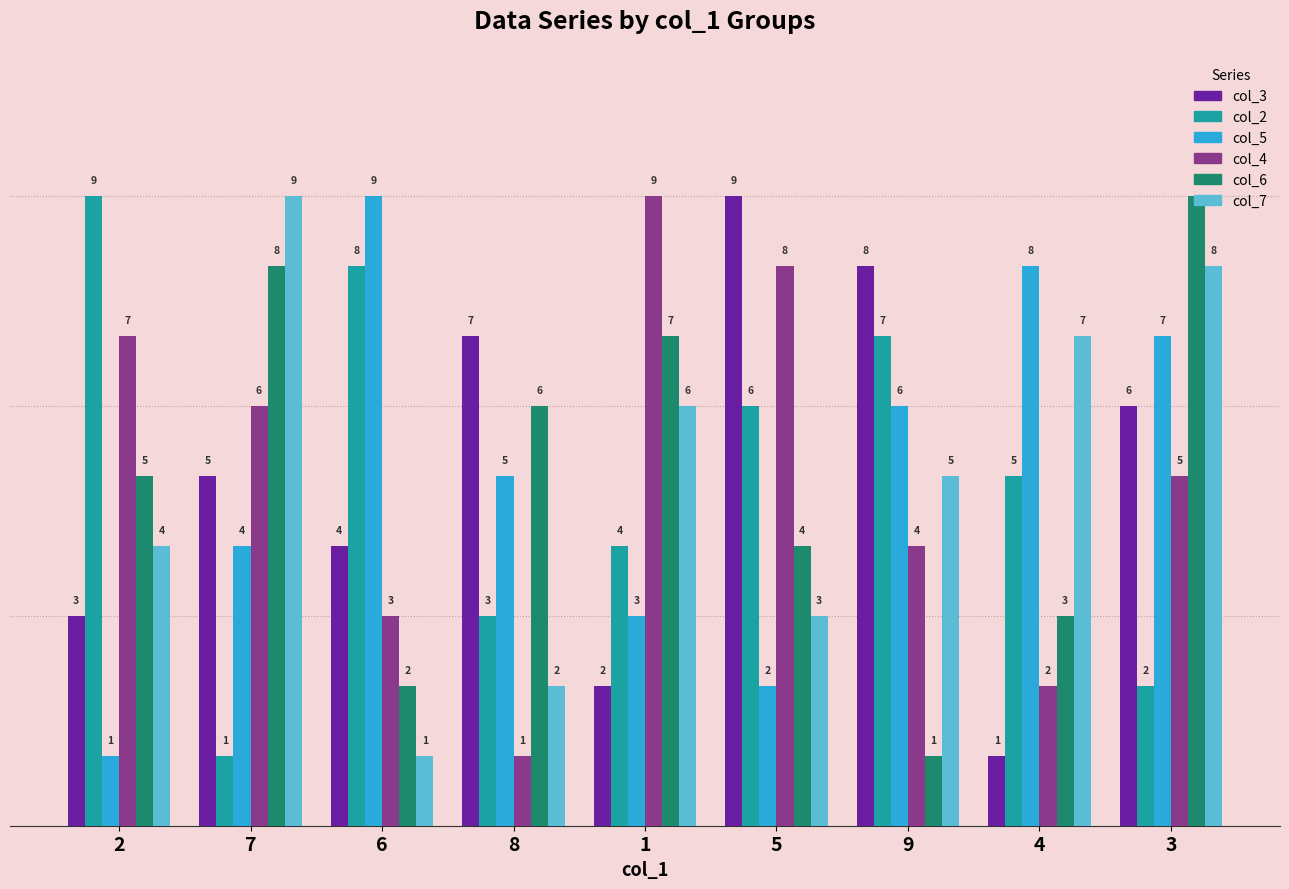

The value of col_3 at 7 is 5. True or false?

True